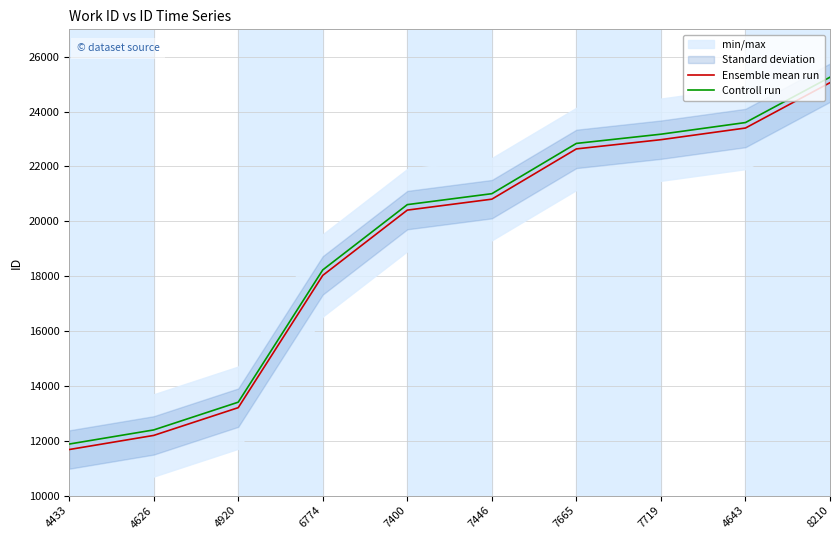

At which category is the sum across all series the highest?

8210